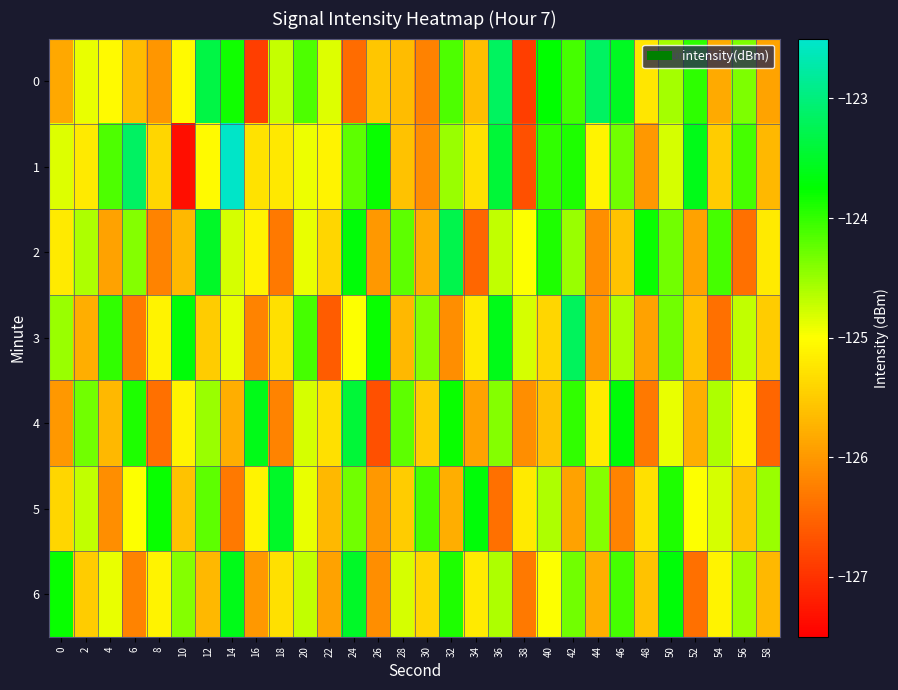

At which category does the chart reach its minimum across all series?

10